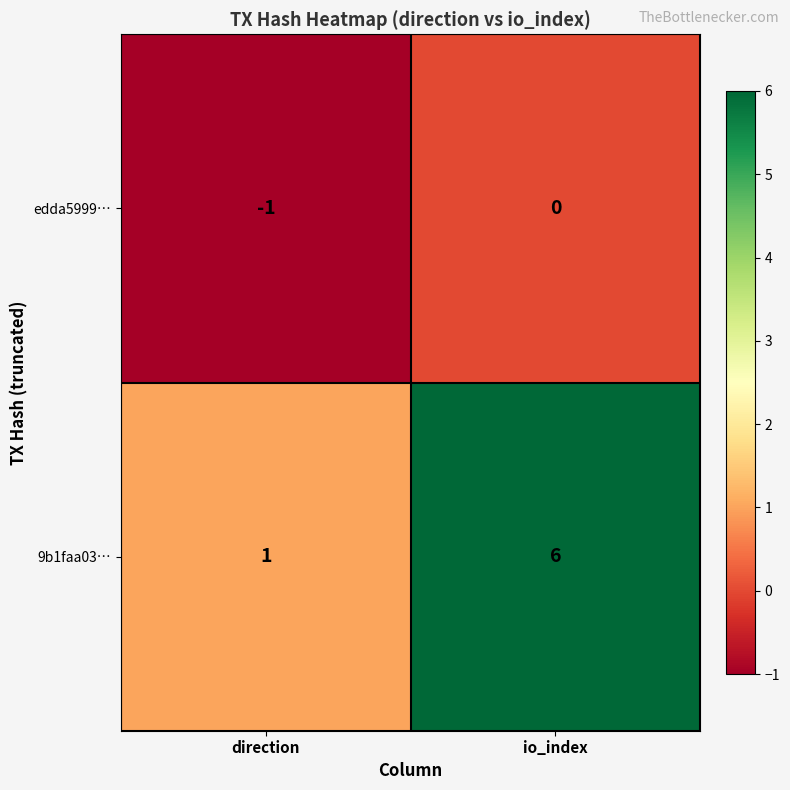

Between direction and io_index, which series saw the biggest shift?

9b1faa03…